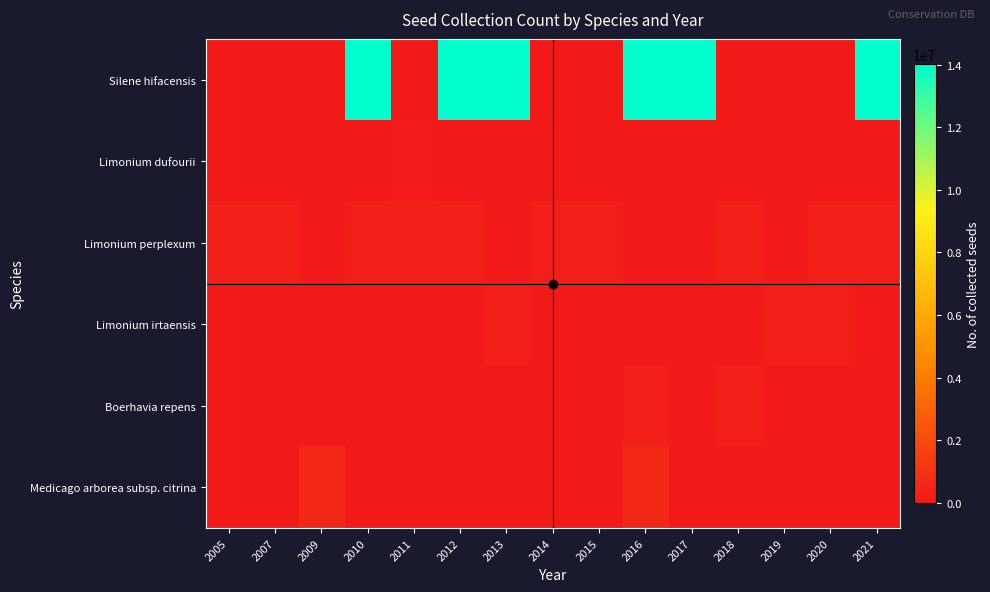

Reading left to right, what are all the values shown in this chart?

Silene hifacensis: 2005=0	2007=0	2009=0	2010=14008258	2011=0	2012=14008258	2013=14008258	2014=0	2015=0	2016=14008258	2017=14008258	2018=0	2019=0	2020=0	2021=14008258
Limonium dufourii: 2005=0	2007=0	2009=0	2010=0	2011=87962	2012=0	2013=0	2014=0	2015=0	2016=0	2017=0	2018=0	2019=0	2020=0	2021=0
Limonium perplexum: 2005=262847	2007=262847	2009=0	2010=262847	2011=262847	2012=262847	2013=0	2014=262847	2015=262847	2016=0	2017=0	2018=262847	2019=0	2020=262847	2021=262847
Limonium irtaensis: 2005=0	2007=0	2009=0	2010=0	2011=0	2012=0	2013=223317	2014=0	2015=0	2016=0	2017=0	2018=0	2019=223317	2020=223317	2021=0
Boerhavia repens: 2005=0	2007=0	2009=0	2010=0	2011=0	2012=0	2013=0	2014=0	2015=0	2016=251131	2017=0	2018=251131	2019=0	2020=0	2021=0
Medicago arborea subsp. citrina: 2005=0	2007=0	2009=618929	2010=0	2011=0	2012=0	2013=0	2014=0	2015=0	2016=618929	2017=0	2018=0	2019=0	2020=0	2021=0